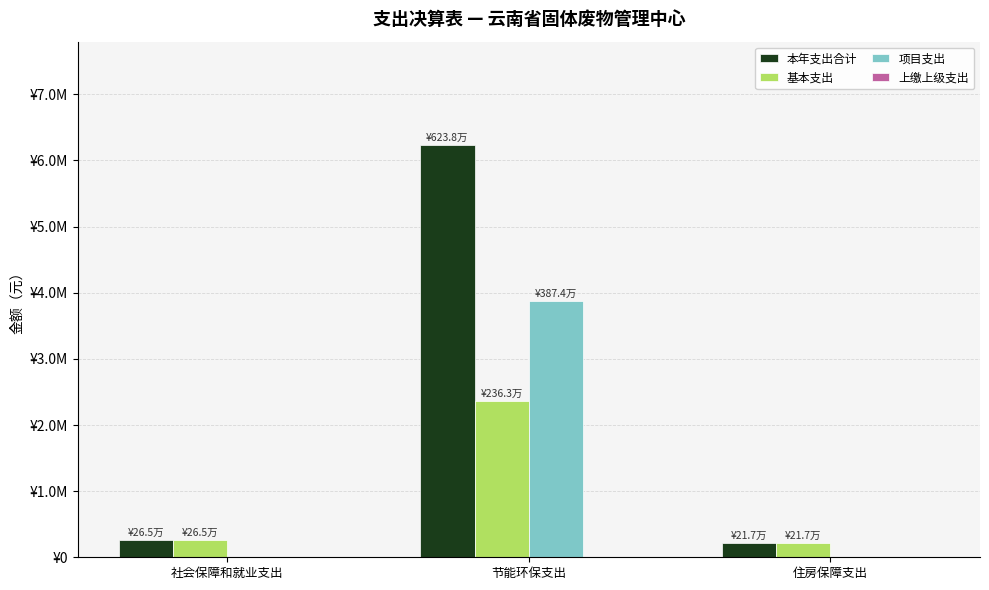

Are the bars grouped side by side (vs. stacked)?

Yes